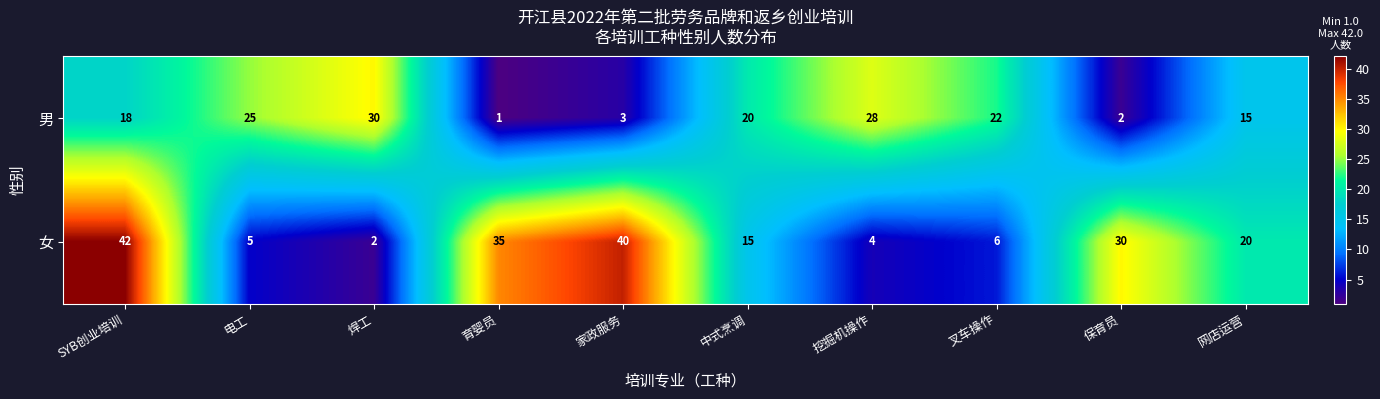

What is the difference between the maximum and minimum values in the 男 series?

29